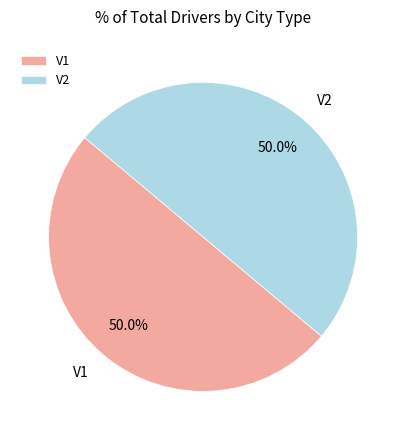

Approximately how many times larger is the value at V1 compared to V2?

1.0